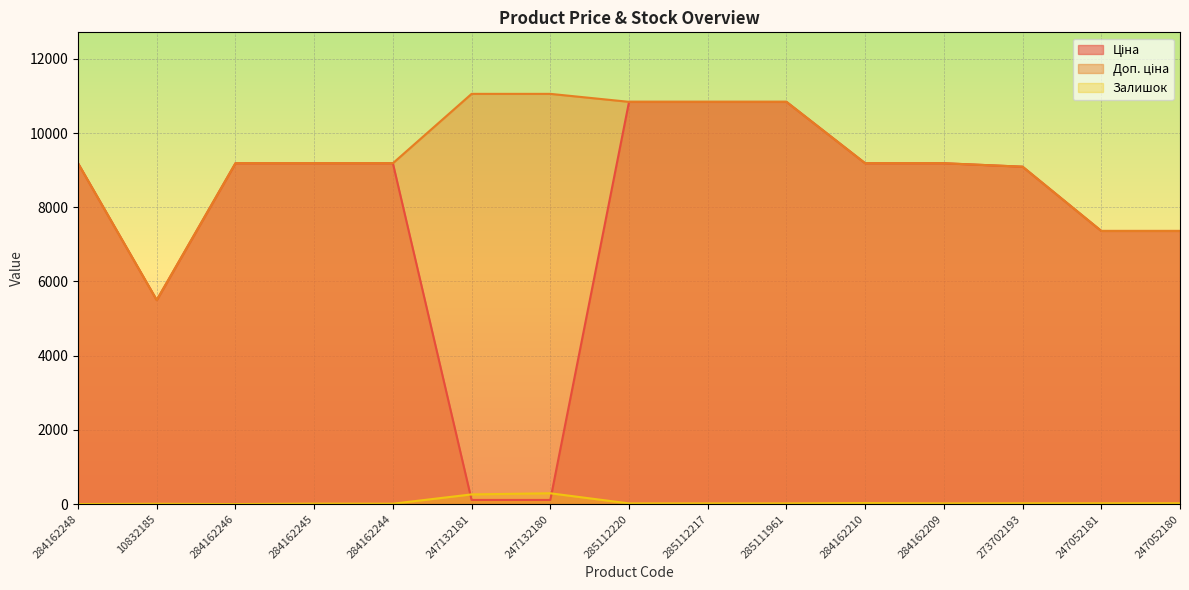

Is the value of Доп. ціна at 285112217 greater than the value of Ціна at 284162245?

Yes